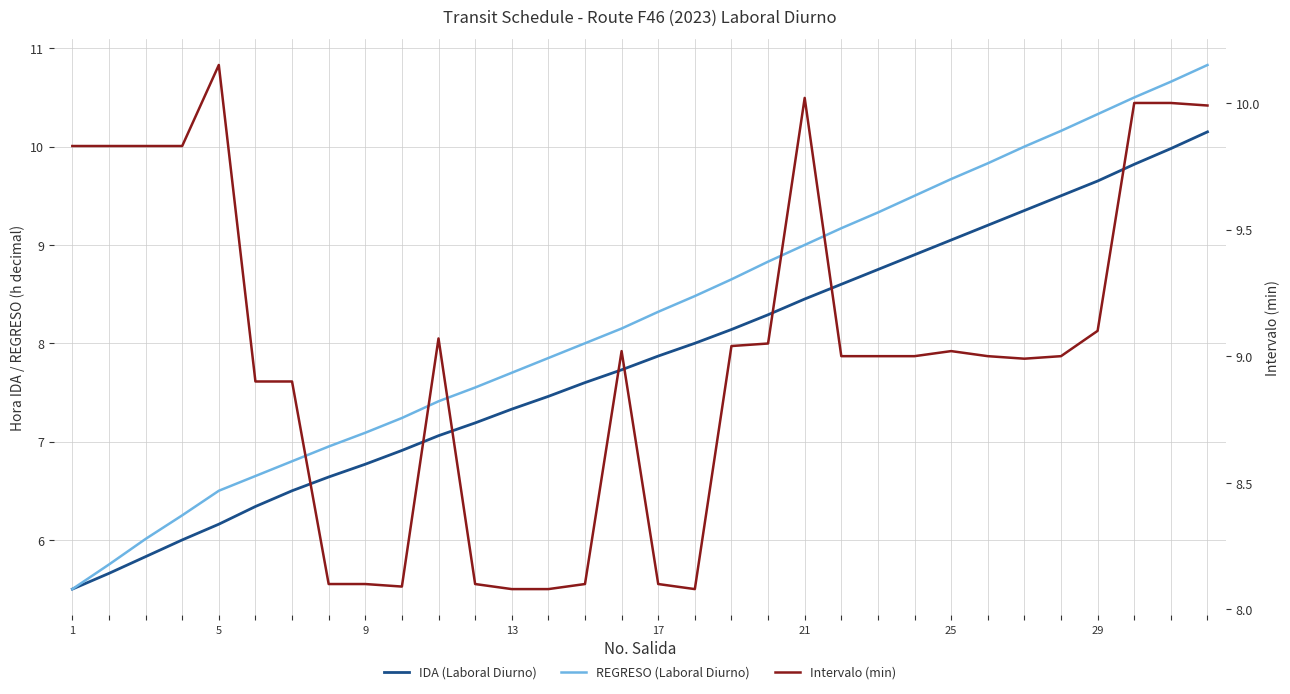

What is the total value across all series at 9?

22.0